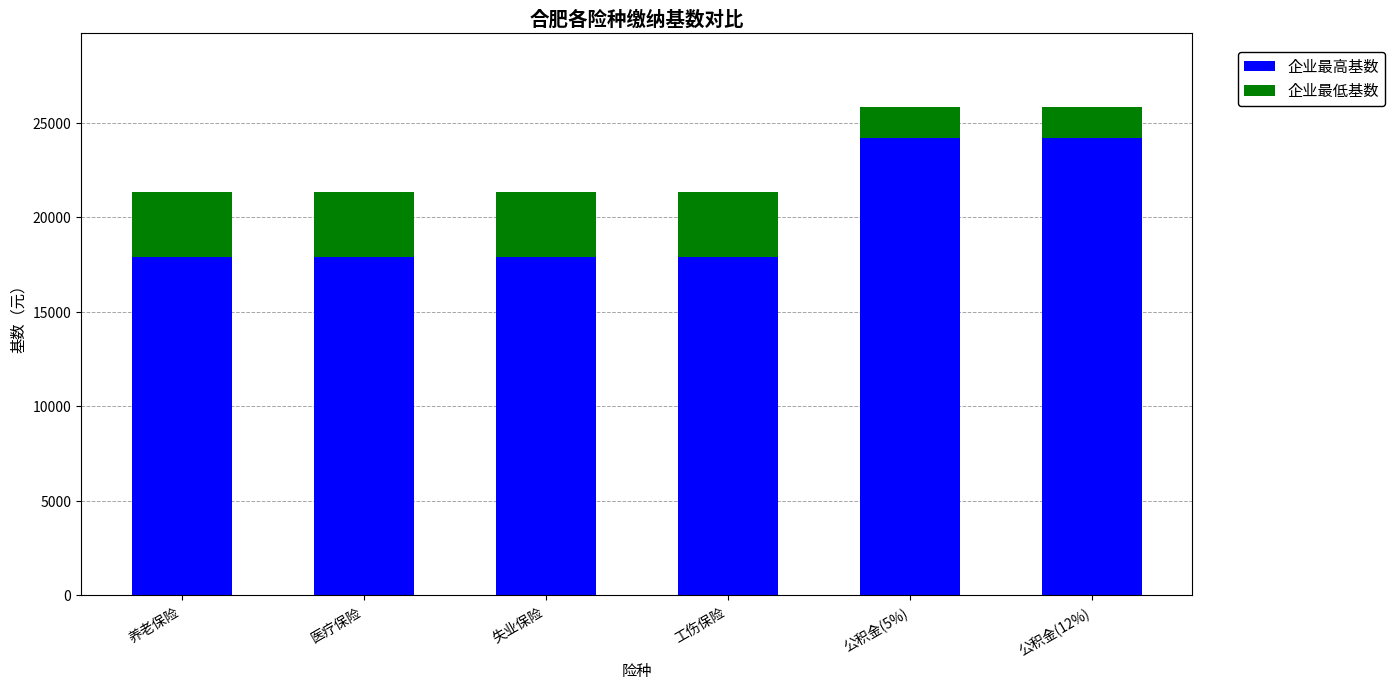

What is the total value across all series at 工伤保险?

21354.5